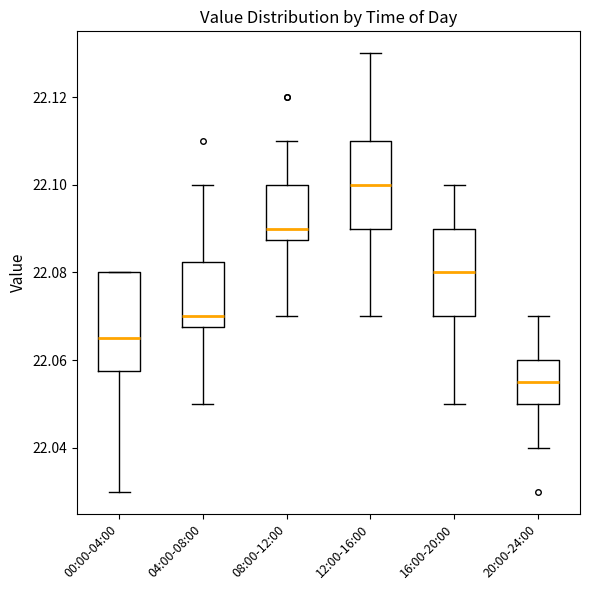

Which box is the tallest, from its lower edge to its upper edge?

00:00-04:00